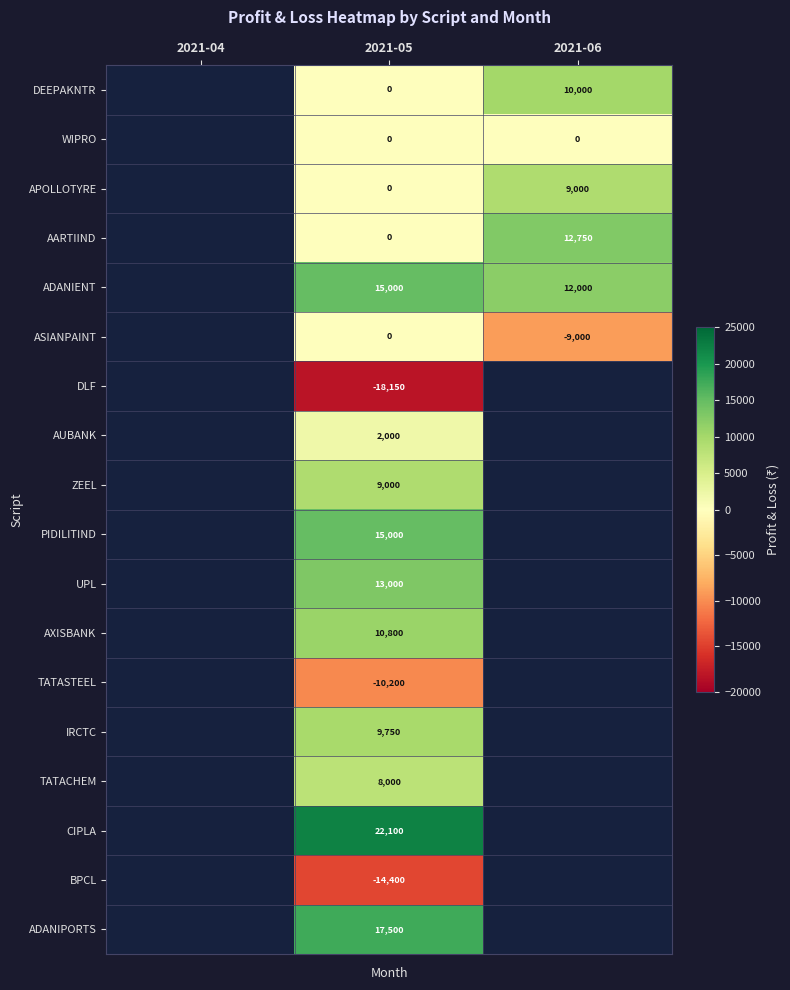

What is the total value across all series at 2021-05?

79400